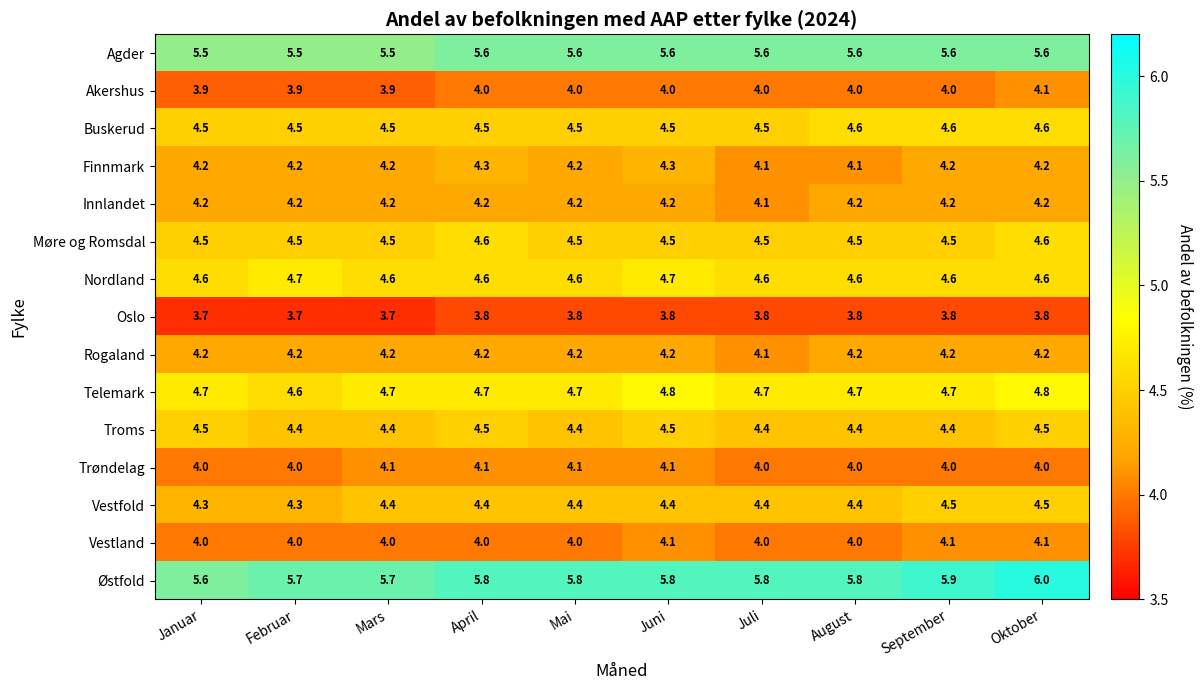

What is the average value of the Vestfold series?

4.4